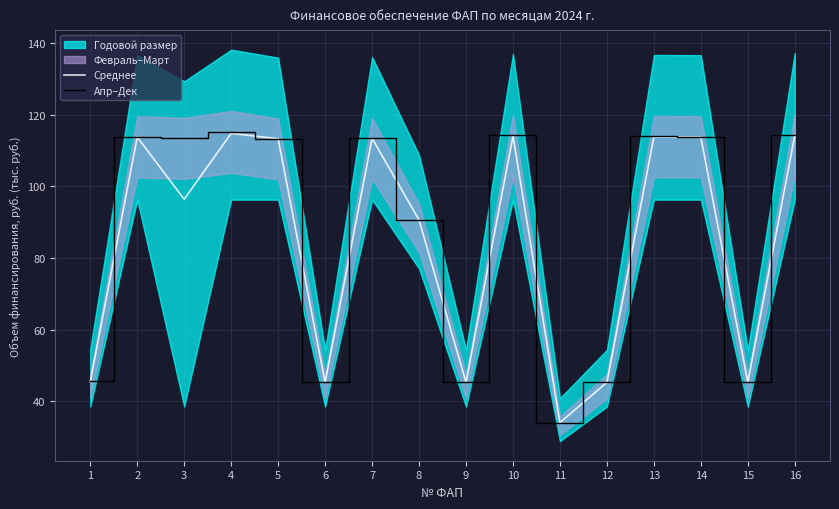

At which category does Апр–Дек reach its first local valley?

3